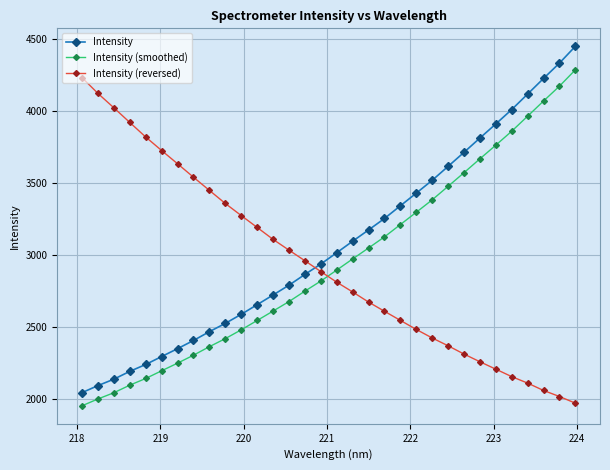

What is the difference between the maximum and second lowest values in the Intensity series?

2354.8